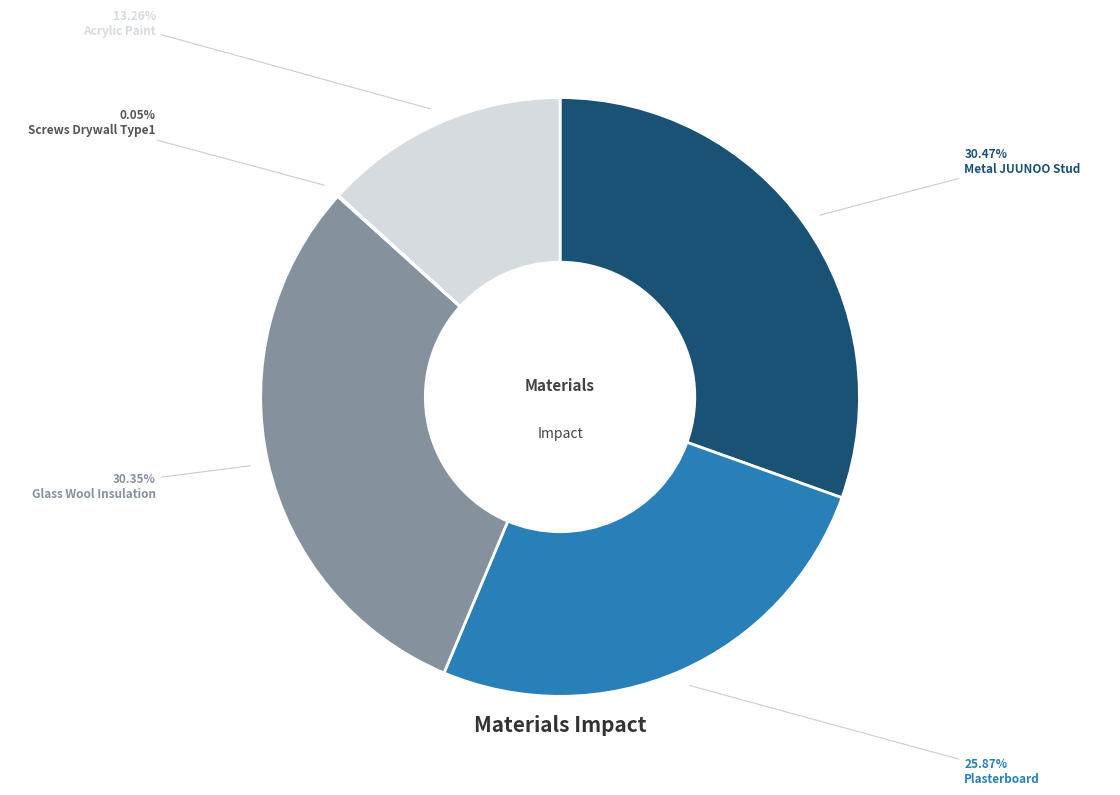

Does any single category account for the majority?

No